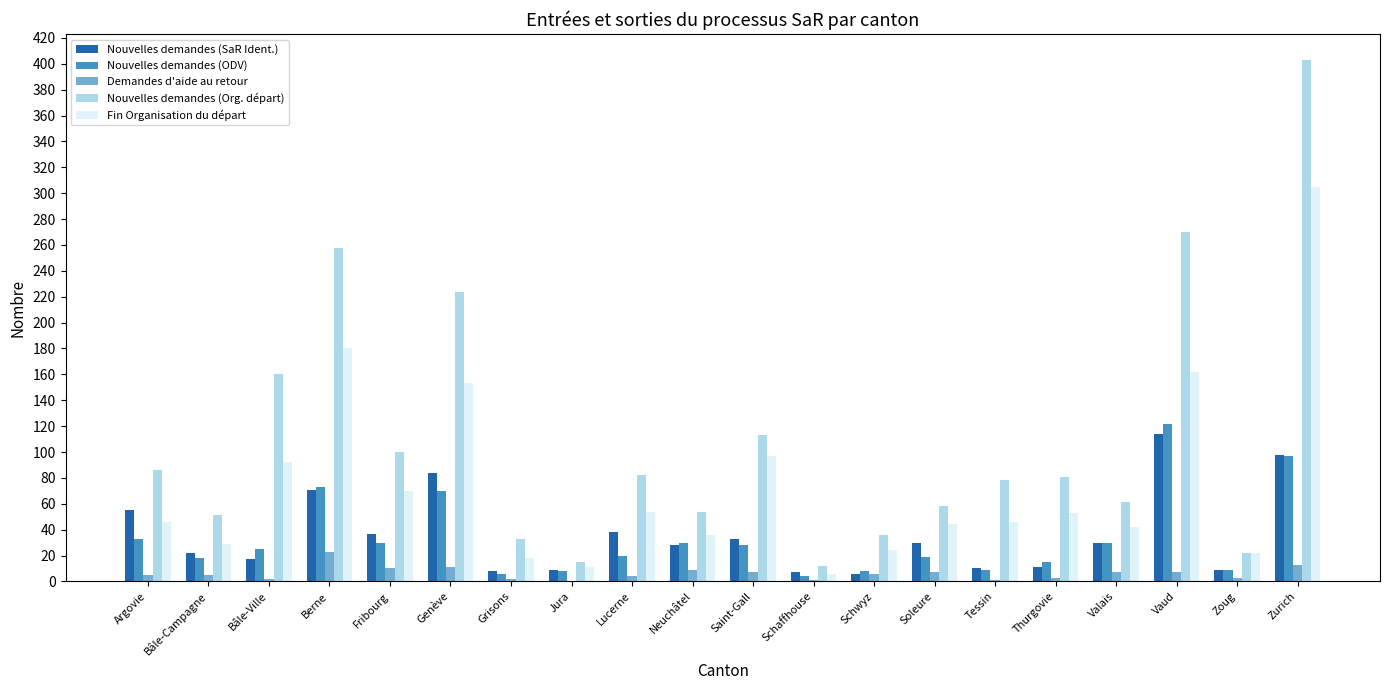

What is the average value of the Nouvelles demandes (Org. départ) series?

110